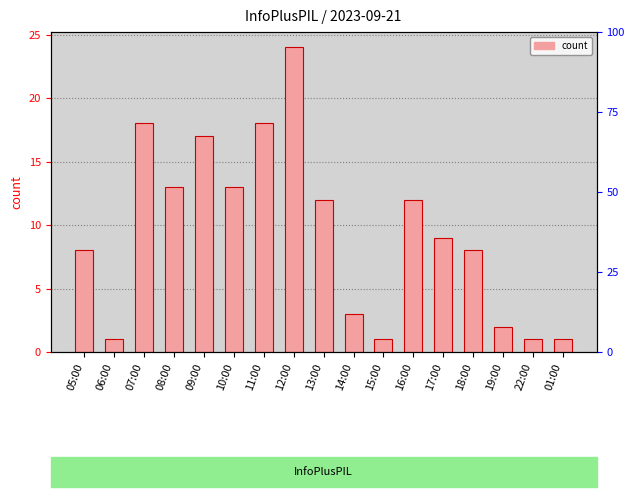

The value at 19:00 is 3. True or false?

False